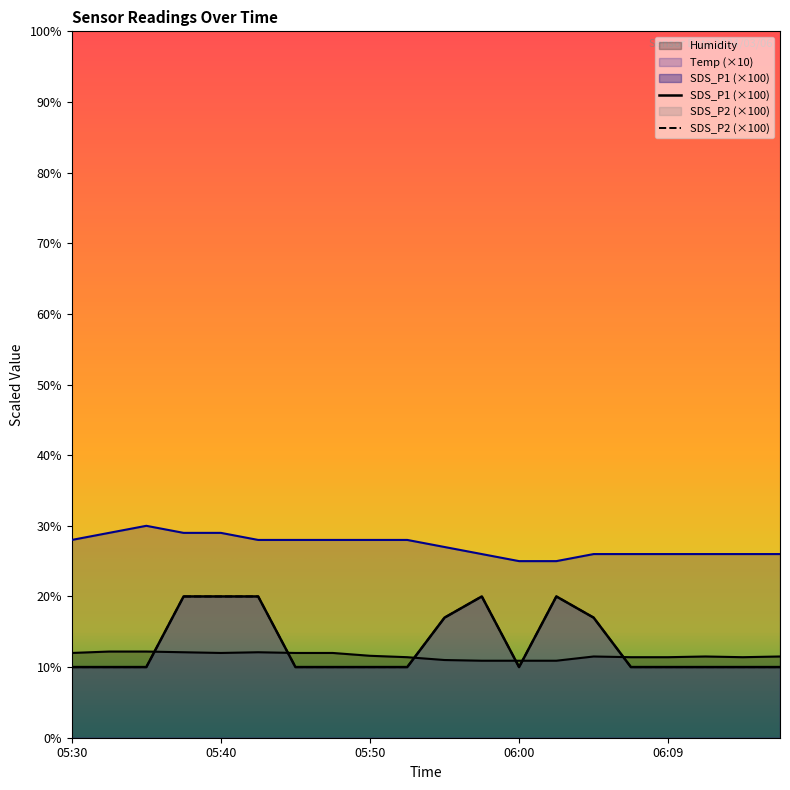

Reading left to right, list all the values displayed in this chart.

SDS_P1: 05:30=10.0	05:33=10.0	05:35=10.0	05:38=20.0	05:40=20.0	05:43=20.0	05:45=10.0	05:47=10.0	05:50=10.0	05:52=10.0	05:55=17.0	05:57=20.0	06:00=10.0	06:02=20.0	06:04=17.0	06:07=10.0	06:09=10.0	06:12=10.0	06:14=10.0	06:17=10.0
SDS_P2: 05:30=10.0	05:33=10.0	05:35=10.0	05:38=20.0	05:40=20.0	05:43=20.0	05:45=10.0	05:47=10.0	05:50=10.0	05:52=10.0	05:55=17.0	05:57=20.0	06:00=10.0	06:02=20.0	06:04=17.0	06:07=10.0	06:09=10.0	06:12=10.0	06:14=10.0	06:17=10.0
Temp: 05:30=28.0	05:33=29.0	05:35=30.0	05:38=29.0	05:40=29.0	05:43=28.0	05:45=28.0	05:47=28.0	05:50=28.0	05:52=28.0	05:55=27.0	05:57=26.0	06:00=25.0	06:02=25.0	06:04=26.0	06:07=26.0	06:09=26.0	06:12=26.0	06:14=26.0	06:17=26.0
Humidity: 05:30=12.0	05:33=12.2	05:35=12.2	05:38=12.1	05:40=12.0	05:43=12.1	05:45=12.0	05:47=12.0	05:50=11.6	05:52=11.4	05:55=11.0	05:57=10.9	06:00=10.9	06:02=10.9	06:04=11.5	06:07=11.4	06:09=11.4	06:12=11.5	06:14=11.4	06:17=11.5